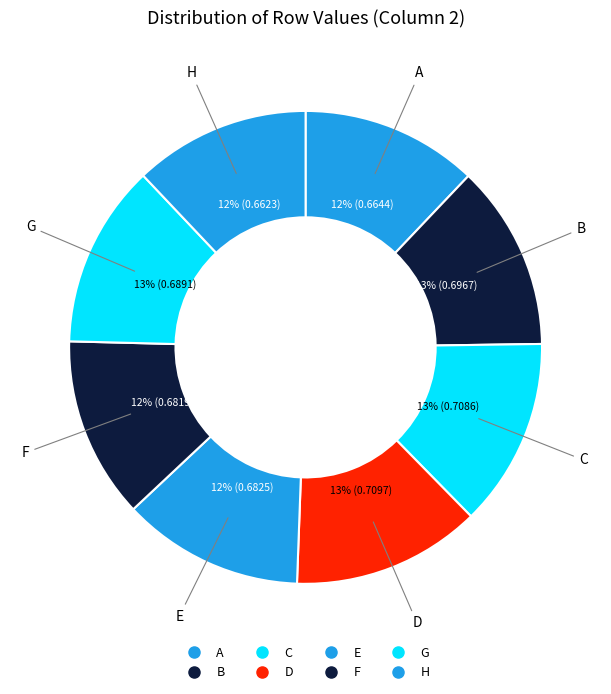

What is the largest slice in the pie chart?

D